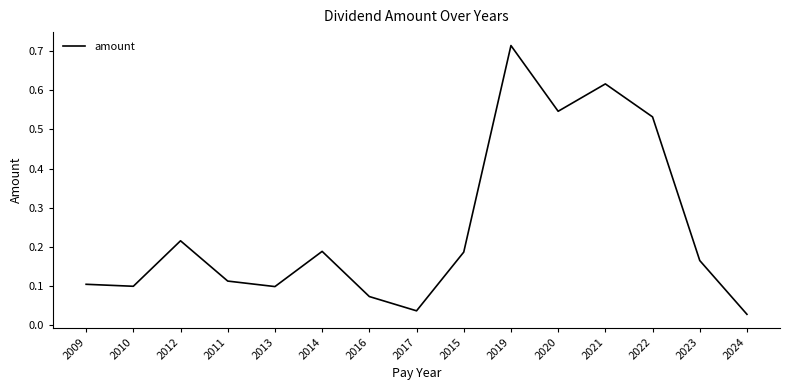

What position from the left is 2014?

6